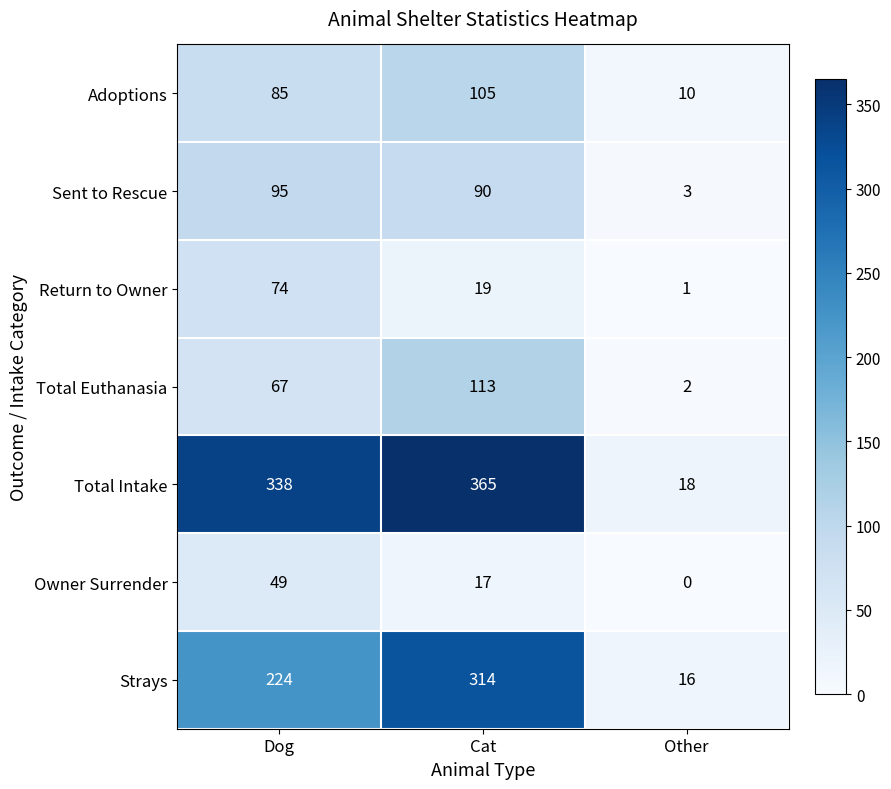

At which category does the chart reach its peak across all series?

Cat